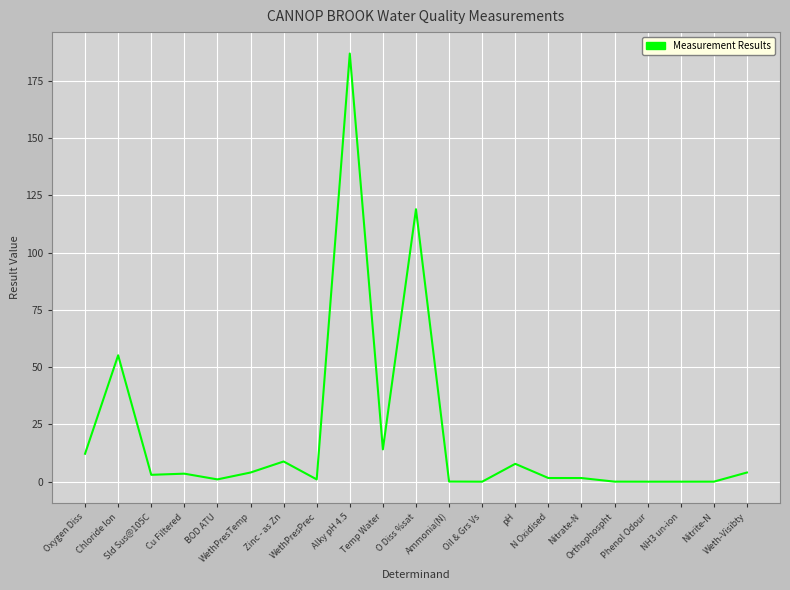

What is the difference between the maximum and minimum values?

187.0